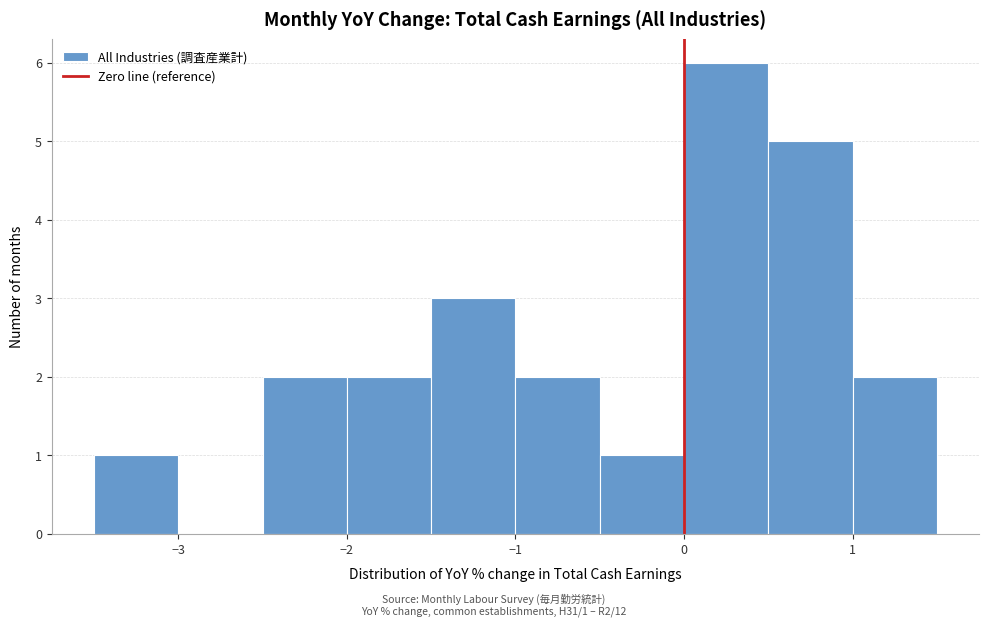

Which range on the x-axis has the tallest bar?

0.0 to 0.5